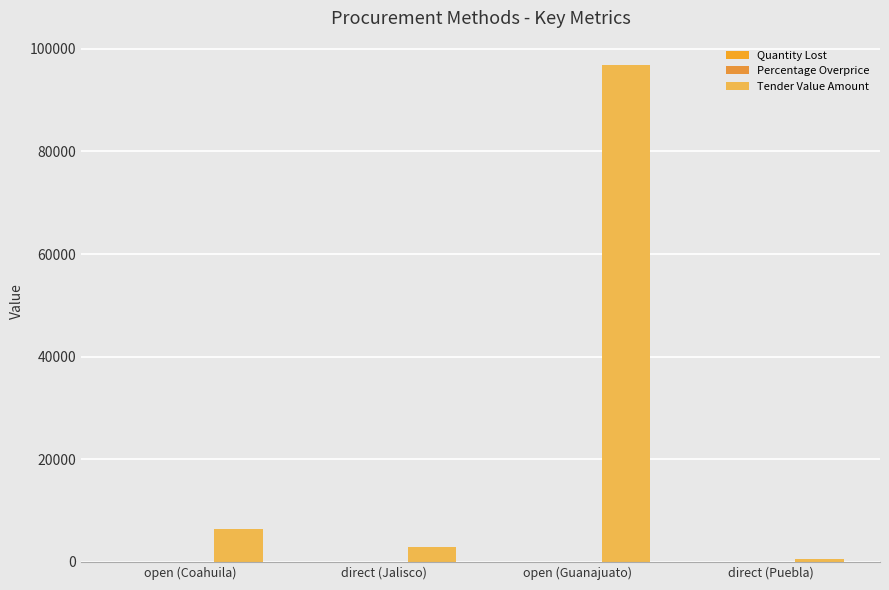

Are the bars grouped side by side (vs. stacked)?

Yes